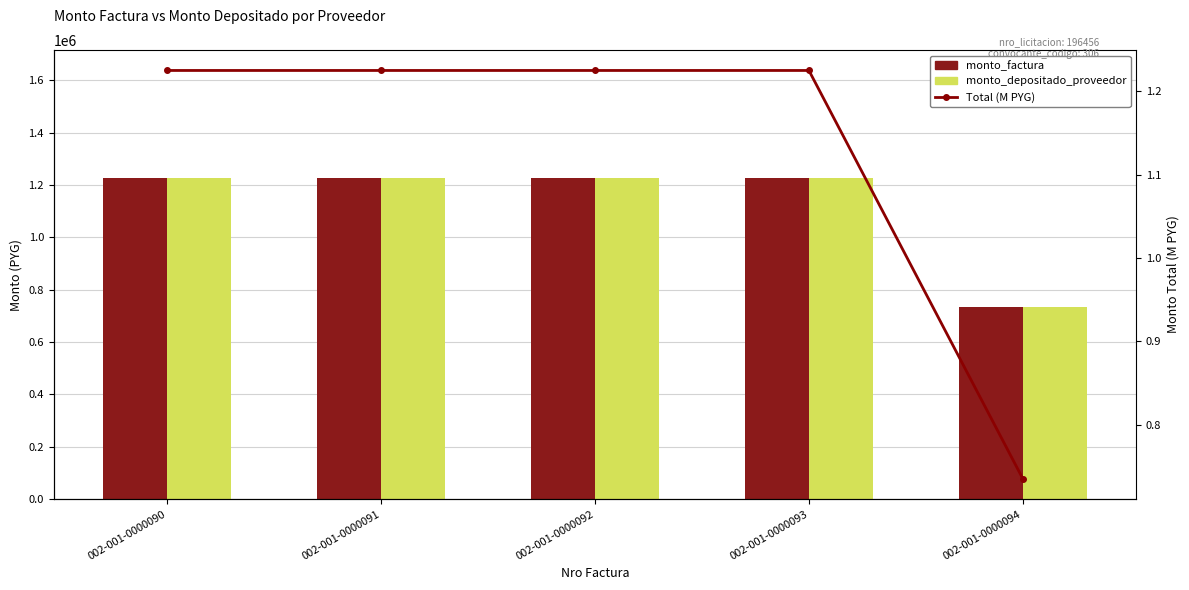

What is the maximum value shown in the chart?

1225000.0